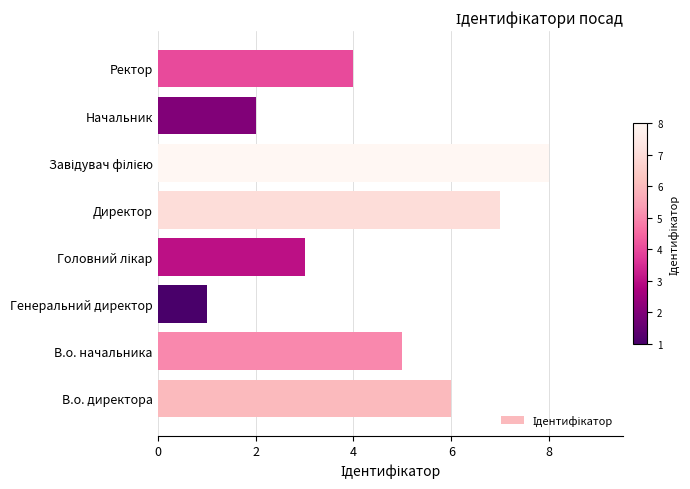

How many values are between 3 and 7?

5